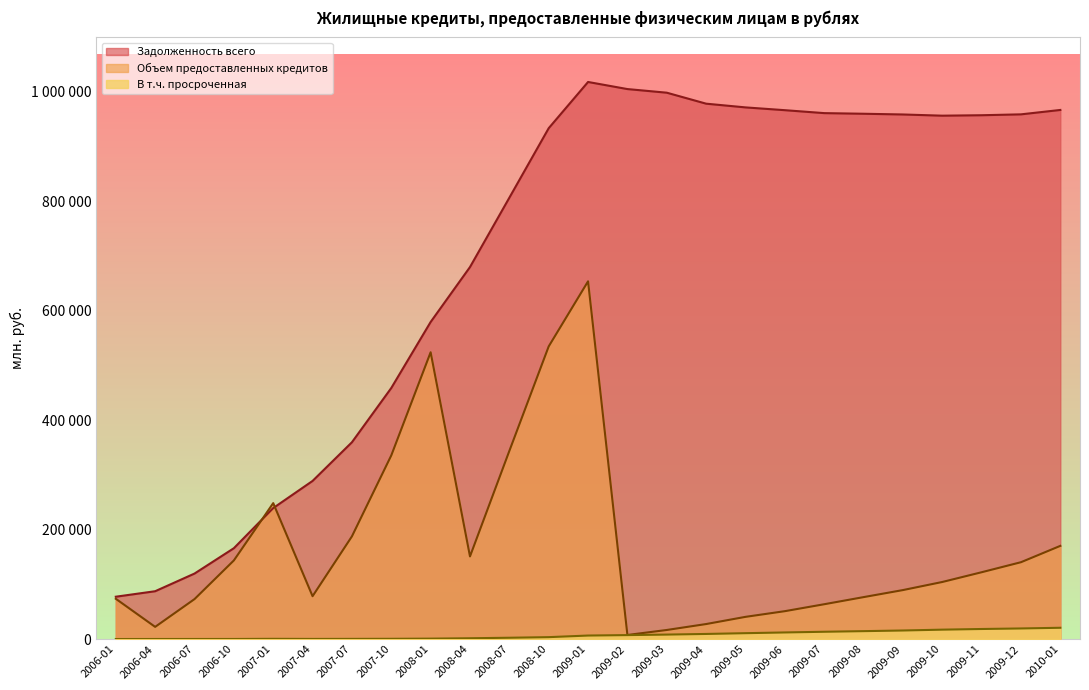

Where is the first local minimum for В т.ч. просроченная?

2007-04